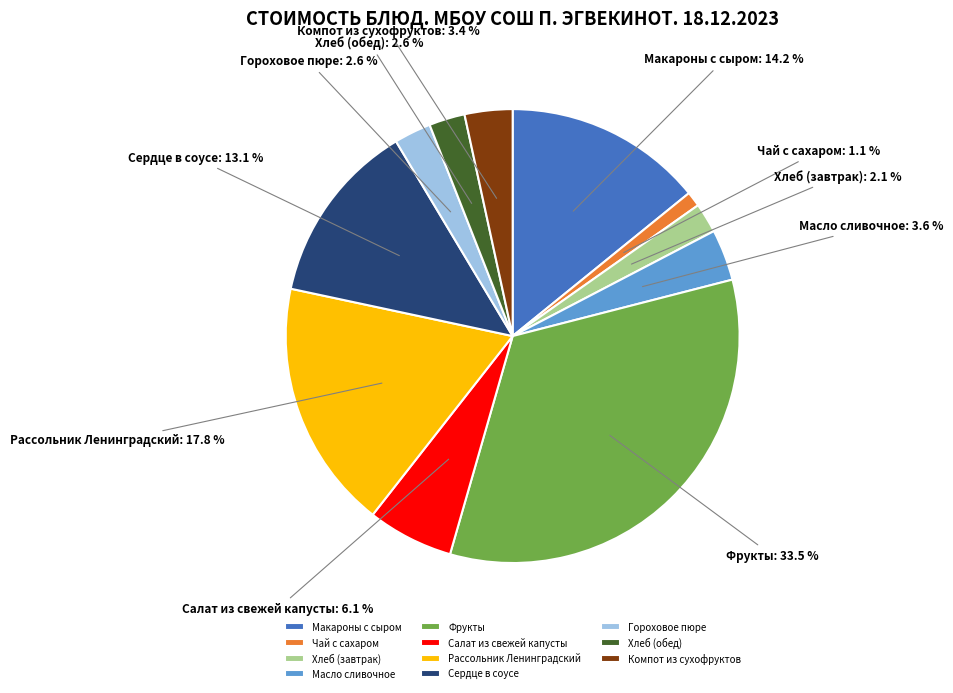

To the nearest percent, what is the difference between the largest and smallest slice percentages?

32%